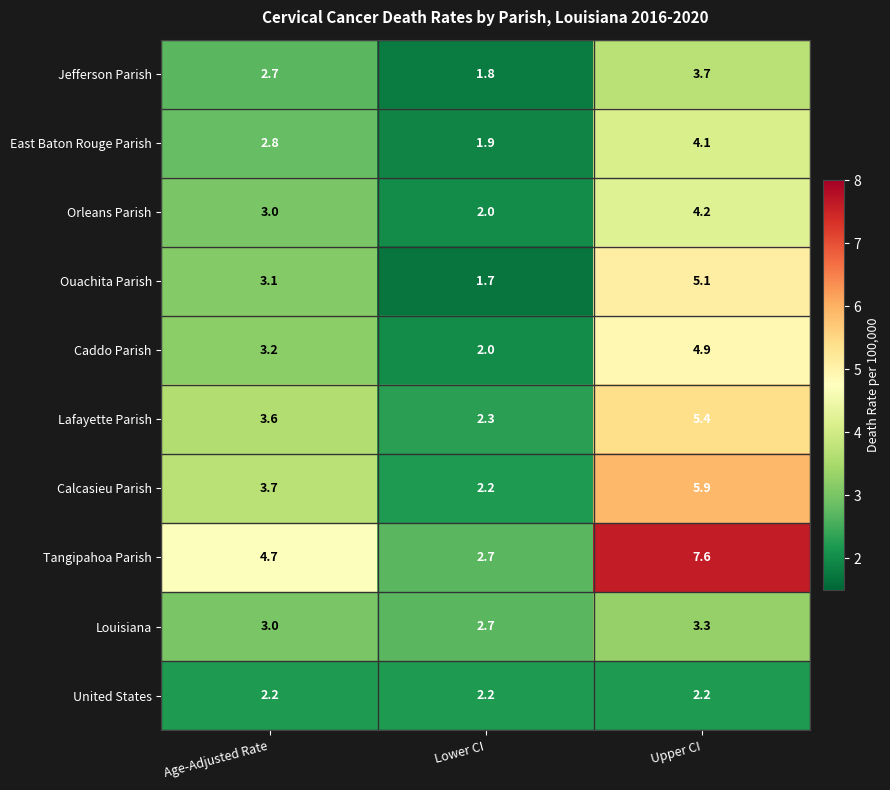

Reading left to right, what are all the values shown in this chart?

Jefferson Parish: 2.7	1.8	3.7
East Baton Rouge Parish: 2.8	1.9	4.1
Orleans Parish: 3.0	2.0	4.2
Ouachita Parish: 3.1	1.7	5.1
Caddo Parish: 3.2	2.0	4.9
Lafayette Parish: 3.6	2.3	5.4
Calcasieu Parish: 3.7	2.2	5.9
Tangipahoa Parish: 4.7	2.7	7.6
Louisiana: 3.0	2.7	3.3
United States: 2.2	2.2	2.2